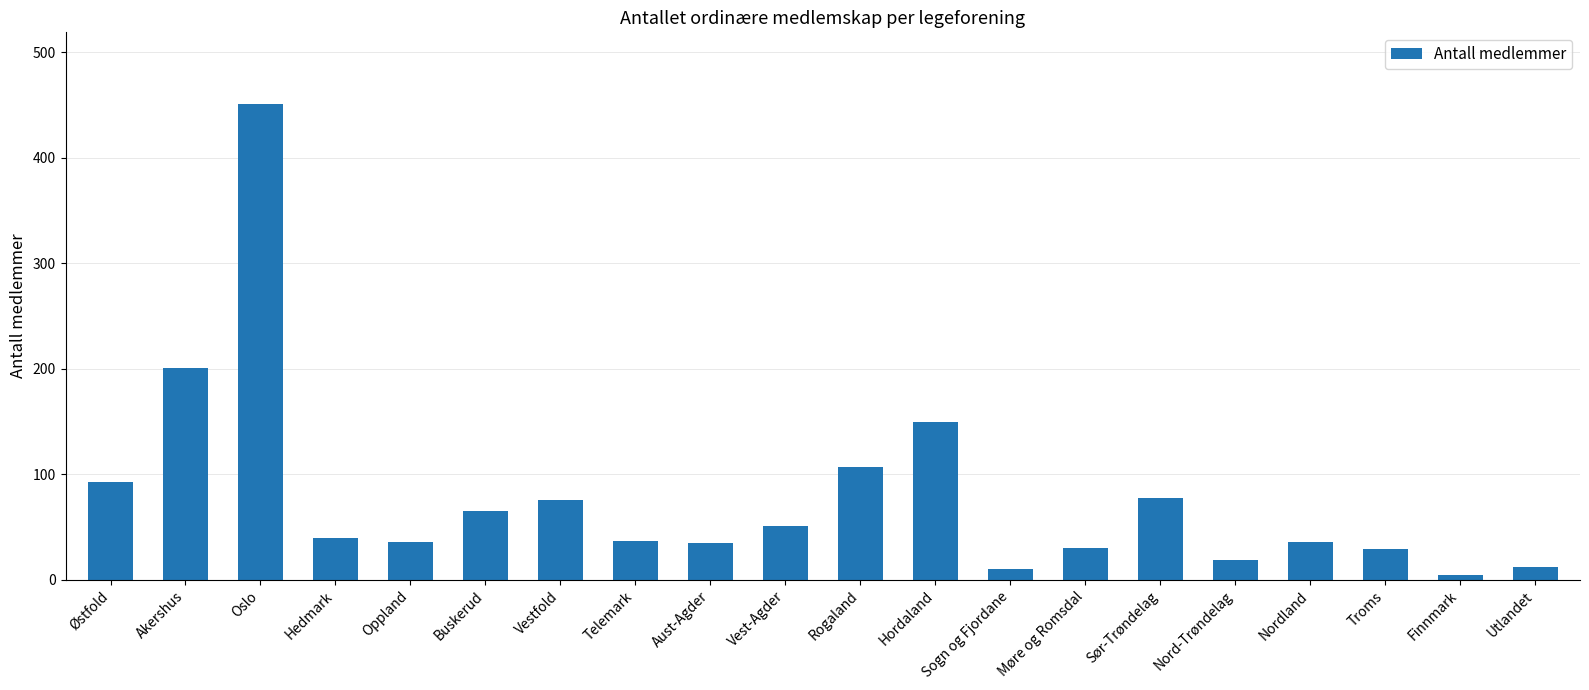

What is the approximate value at Nord-Trøndelag, to the nearest 5?

20